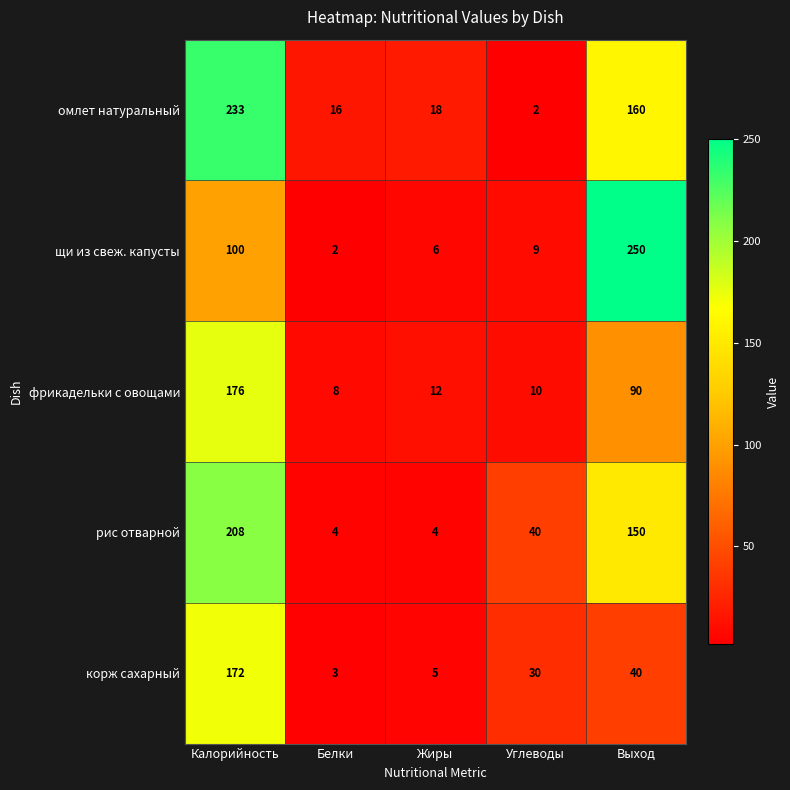

Count the number of data series in this chart.

5